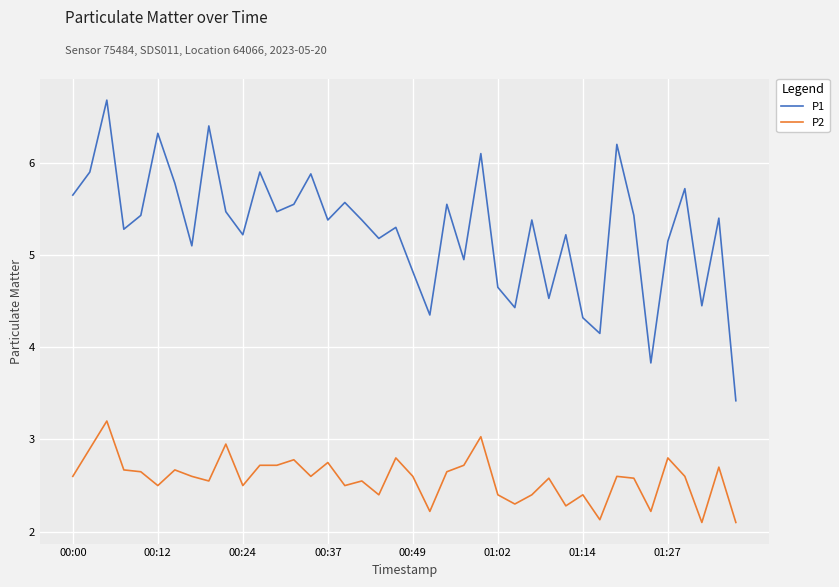

True or false: P2 and P1 intersect in this chart.

False